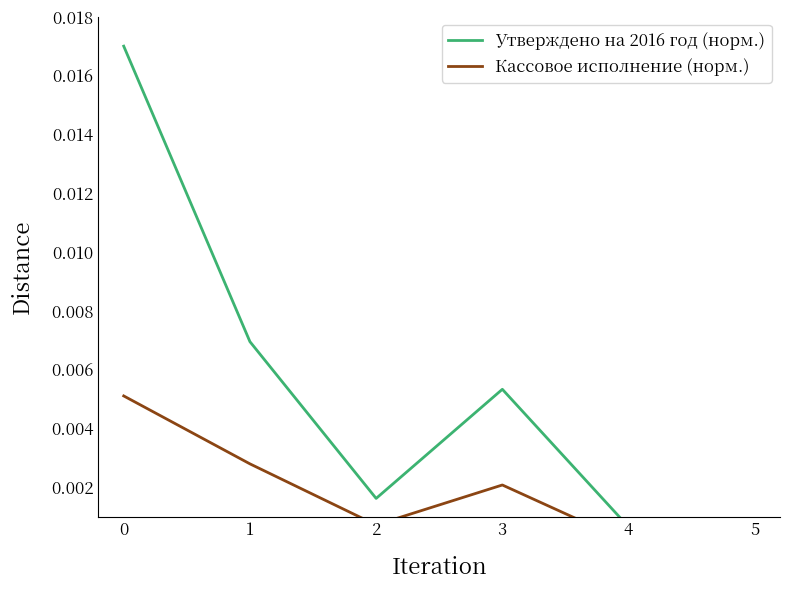

True or false: Утверждено на 2016 год (норм.) has more than 2 interior local peaks.

False